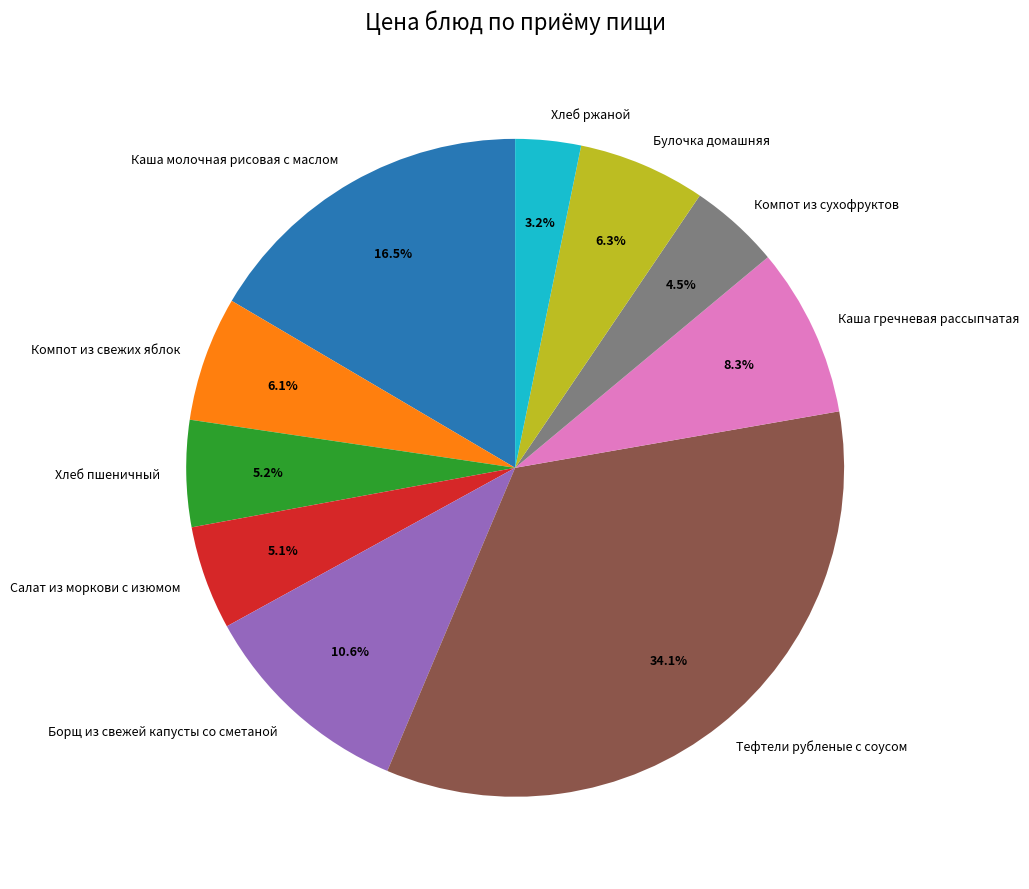

Does Салат из моркови с изюмом represent more than half of the total?

No